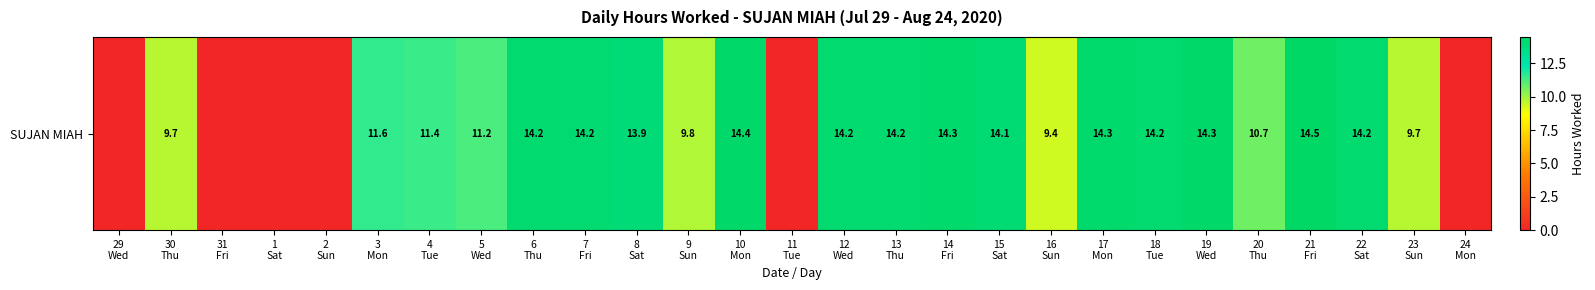

The value at 12
Wed is 23.4. True or false?

False